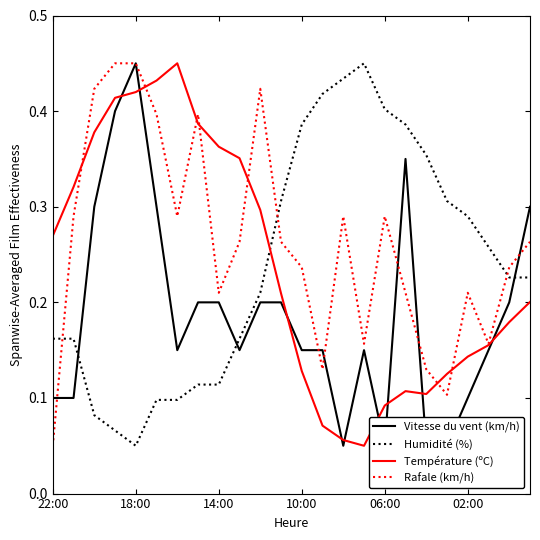

What is the difference between the maximum and second lowest values in the Humidité (%) series?

0.4